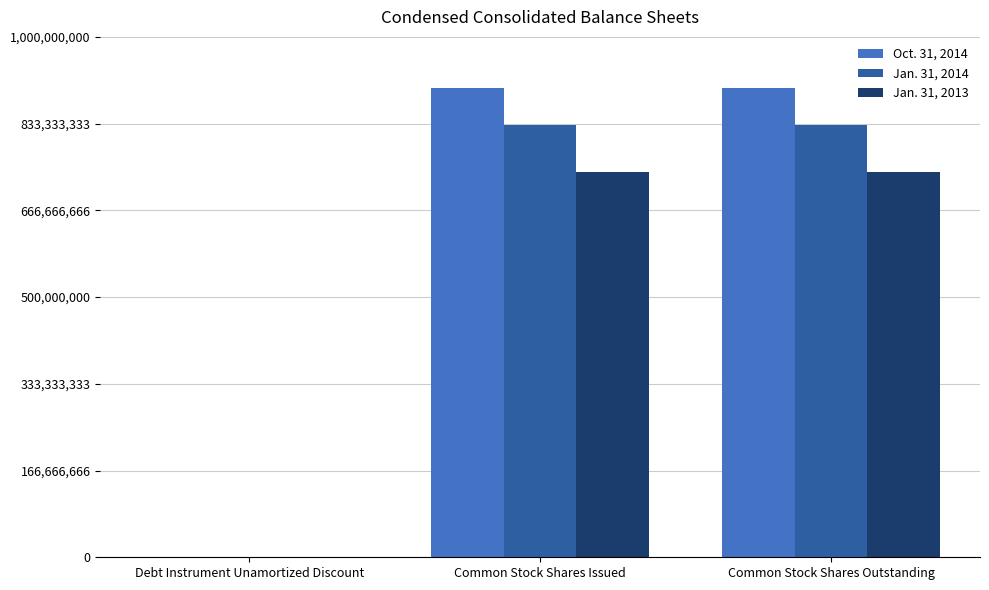

Are the bars grouped side by side (vs. stacked)?

Yes